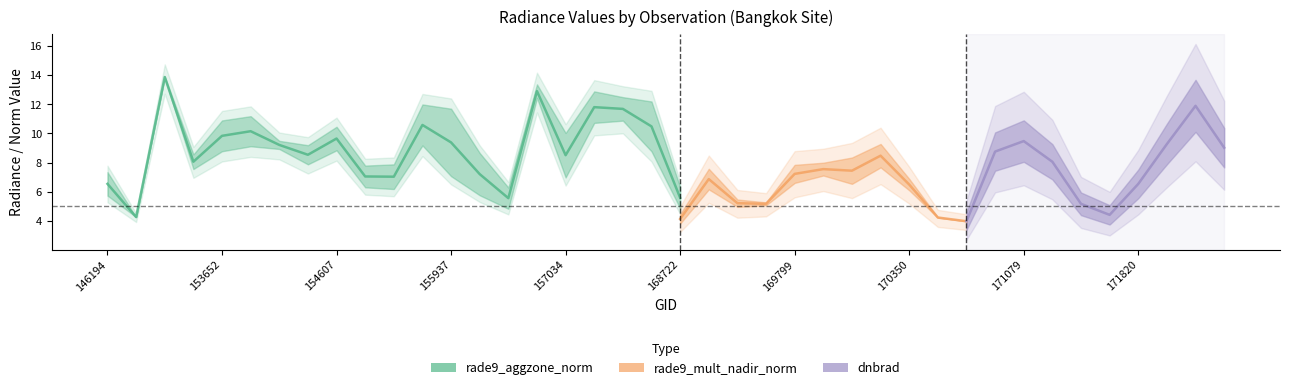

What is the average value of the dnbrad series?

7.6